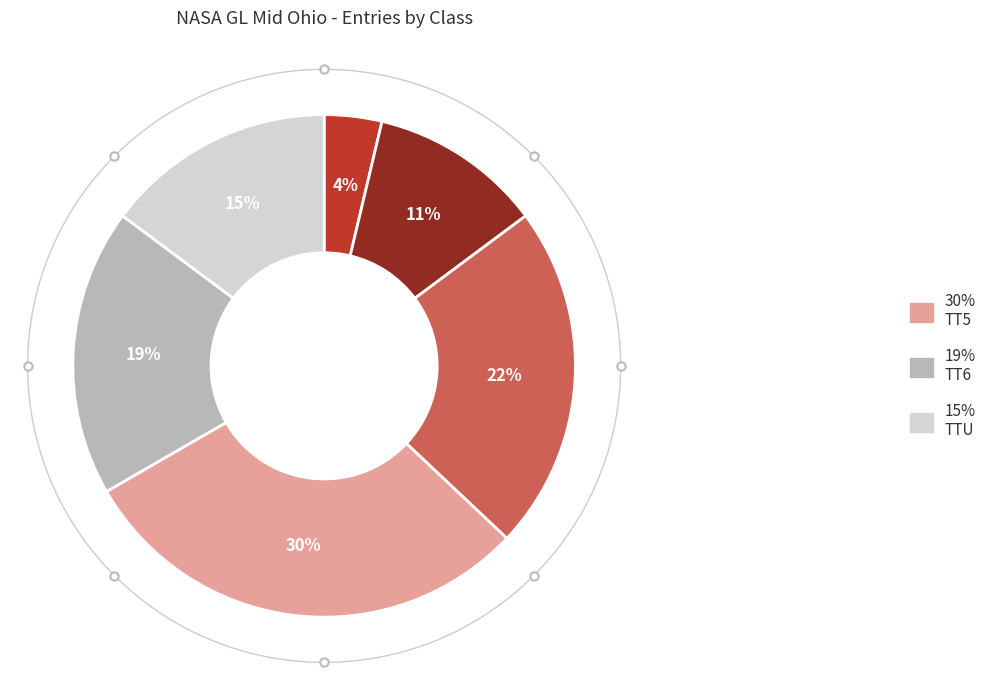

Count the number of slices in the pie.

6